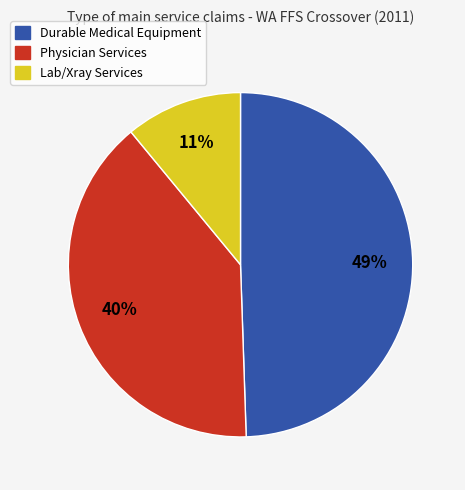

To the nearest percent, what is the difference between the largest and smallest slice percentages?

38%